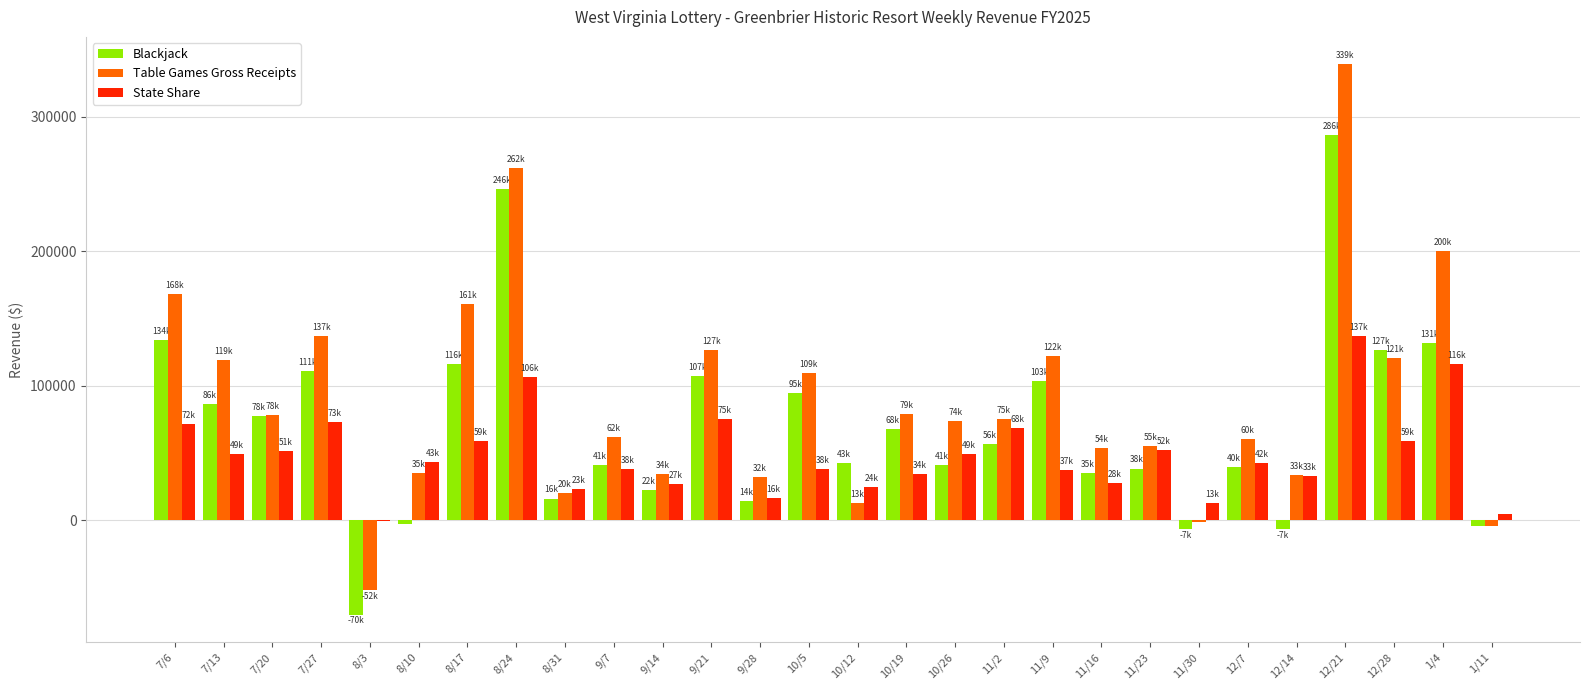

Count the number of categories in the chart.

28